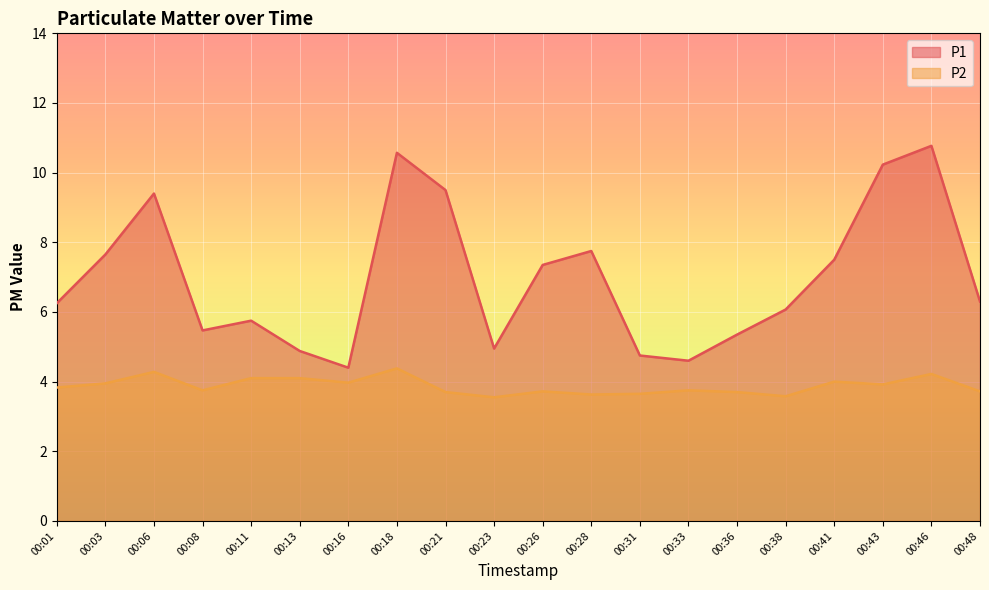

Reading left to right, what are all the values shown in this chart?

P1: 6.2	7.7	9.4	5.5	5.8	4.9	4.4	10.6	9.5	5.0	7.3	7.8	4.8	4.6	5.3	6.1	7.5	10.2	10.8	6.3
P2: 3.8	4.0	4.3	3.8	4.1	4.1	4.0	4.4	3.7	3.5	3.7	3.6	3.6	3.8	3.7	3.6	4.0	3.9	4.2	3.7